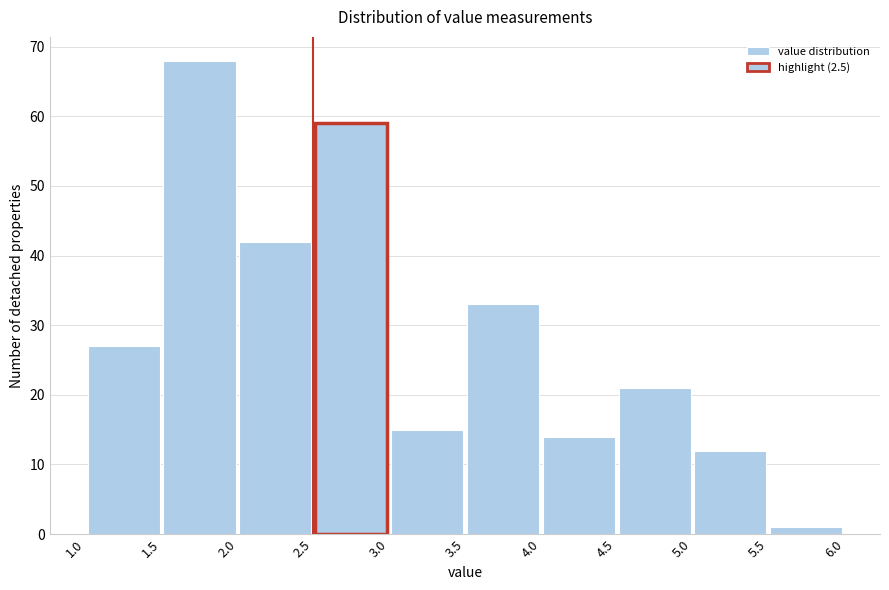

Over which range of the x-axis is the bar tallest?

1.5 to 2.0